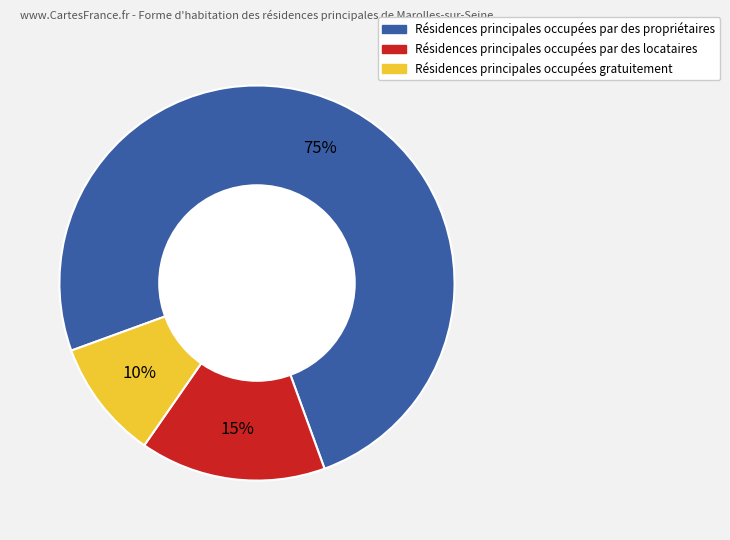

To the nearest percent, what is the average slice percentage?

33%